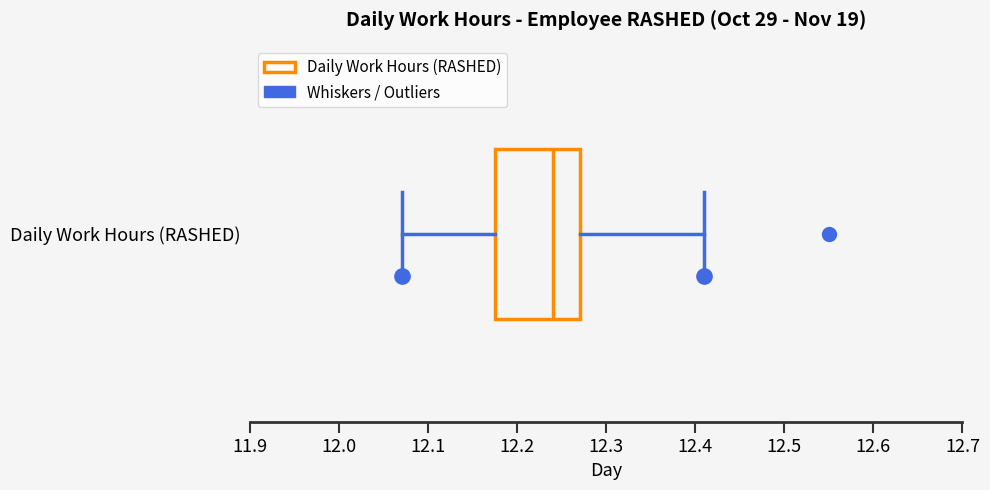

Transcribe this box plot: give where the median line is, the range the box spans, and where the two whiskers end, as read against the x-axis. The values are not printed on the chart, so give them approximately, as read against the axis.

median 12.24, box 12.18 to 12.27, whiskers 12.07 to 12.41